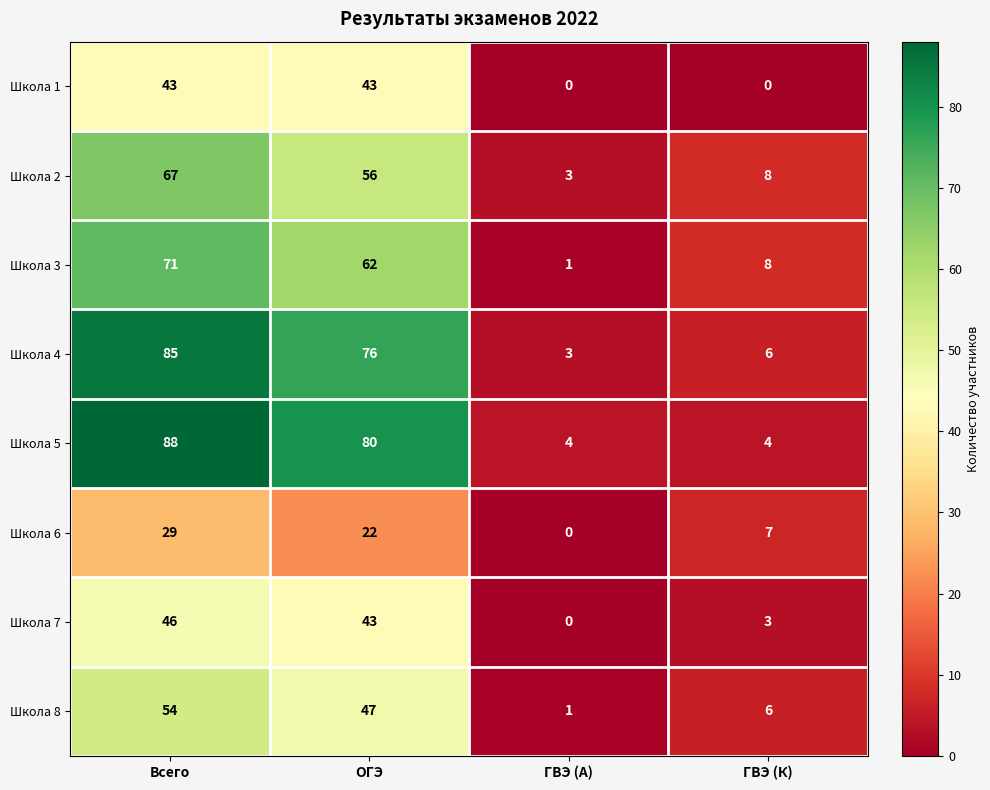

Which series has the widest spread of values?

Школа 5